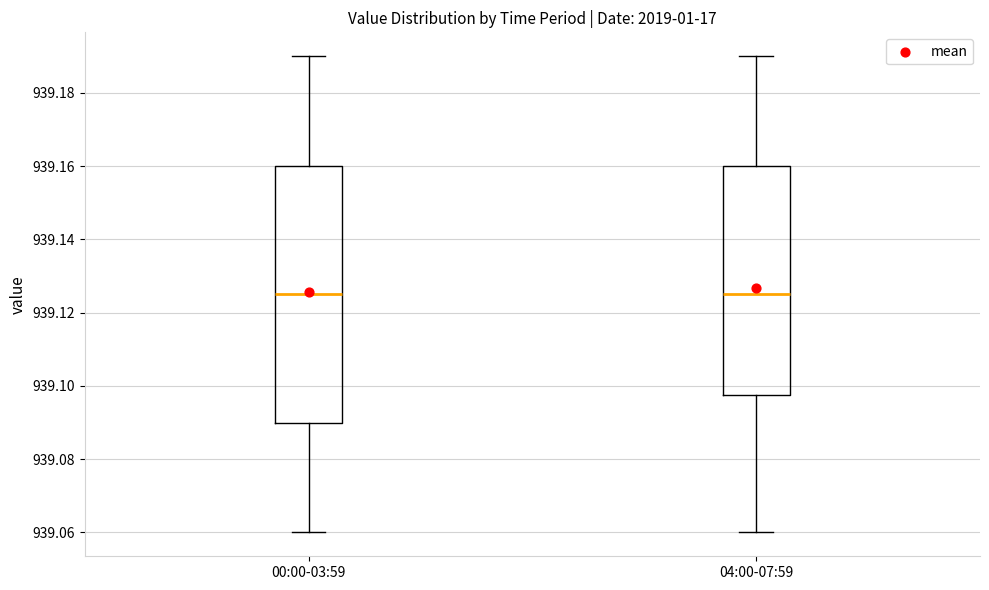

Reading left to right, read every box against the y-axis: the position of its median line, the range the box covers, and the ends of its whiskers. The values are not printed on the chart, so give them approximately, as read against the axis.

00:00-03:59: median 939.126, box 939.090 to 939.160, whiskers 939.060 to 939.190
04:00-07:59: median 939.126, box 939.098 to 939.160, whiskers 939.060 to 939.190